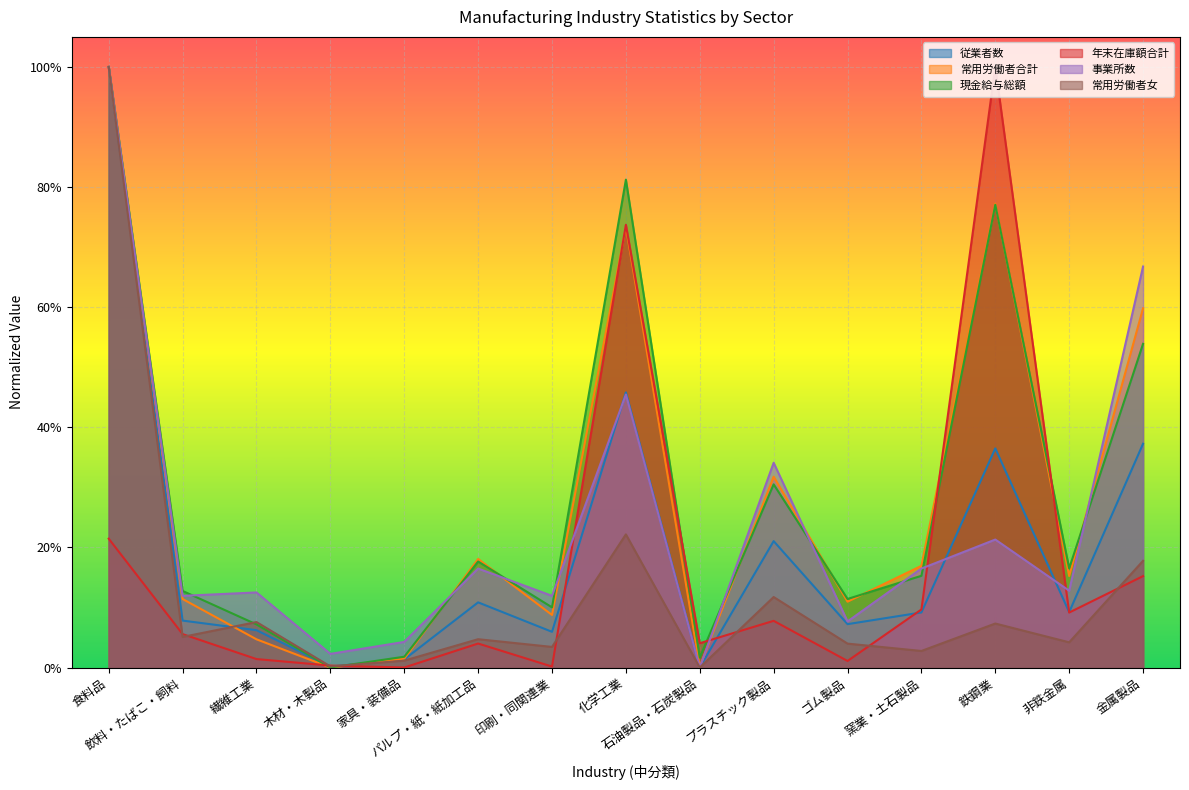

Which series has the largest range (max minus min)?

従業者数